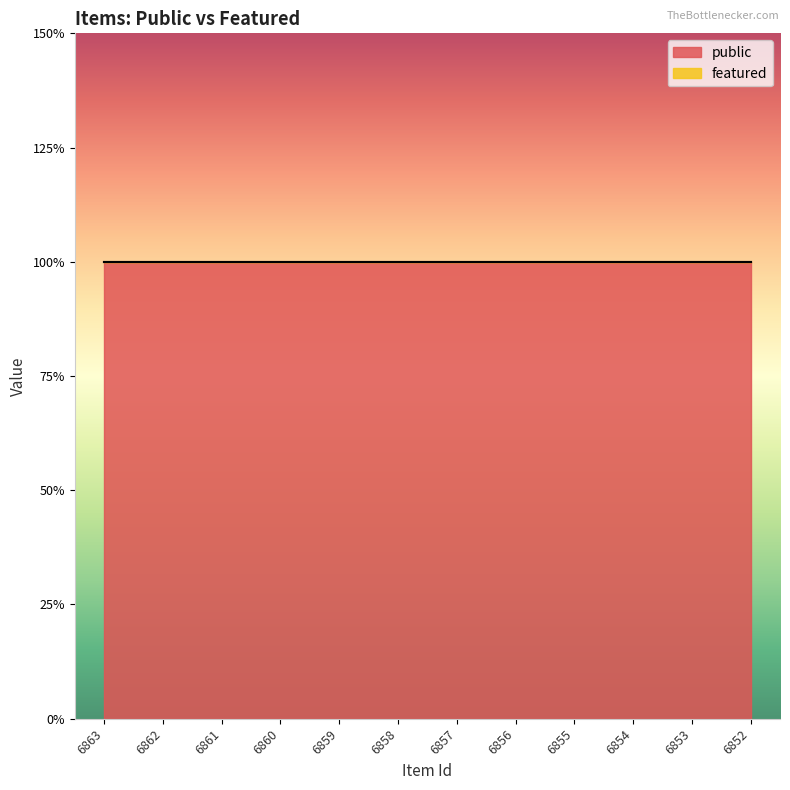

True or false: featured and public cross at least once.

False